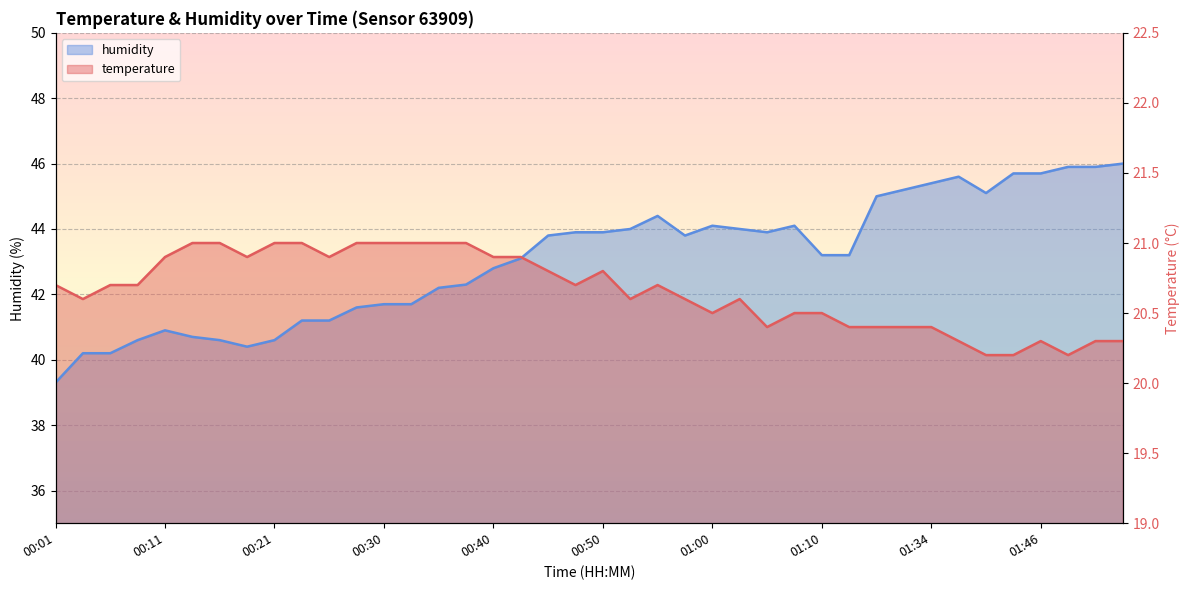

Which series has the largest range (max minus min)?

humidity